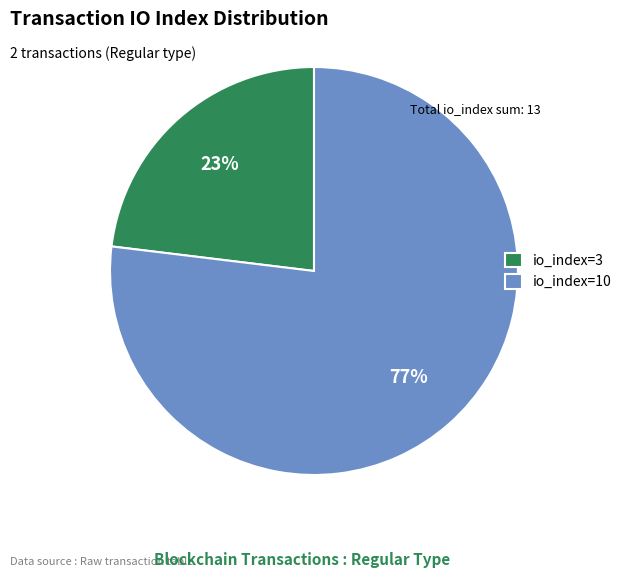

Is it true that io_index=3 is 23% of the pie?

True